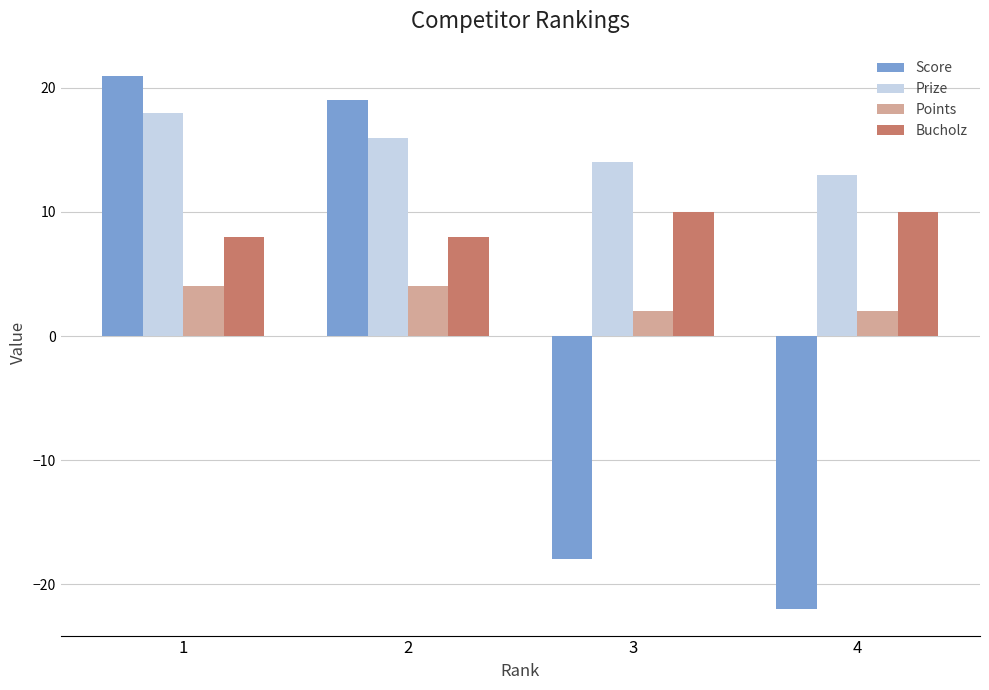

Rank the series at 1 from highest to lowest value.

Score, Prize, Bucholz, Points